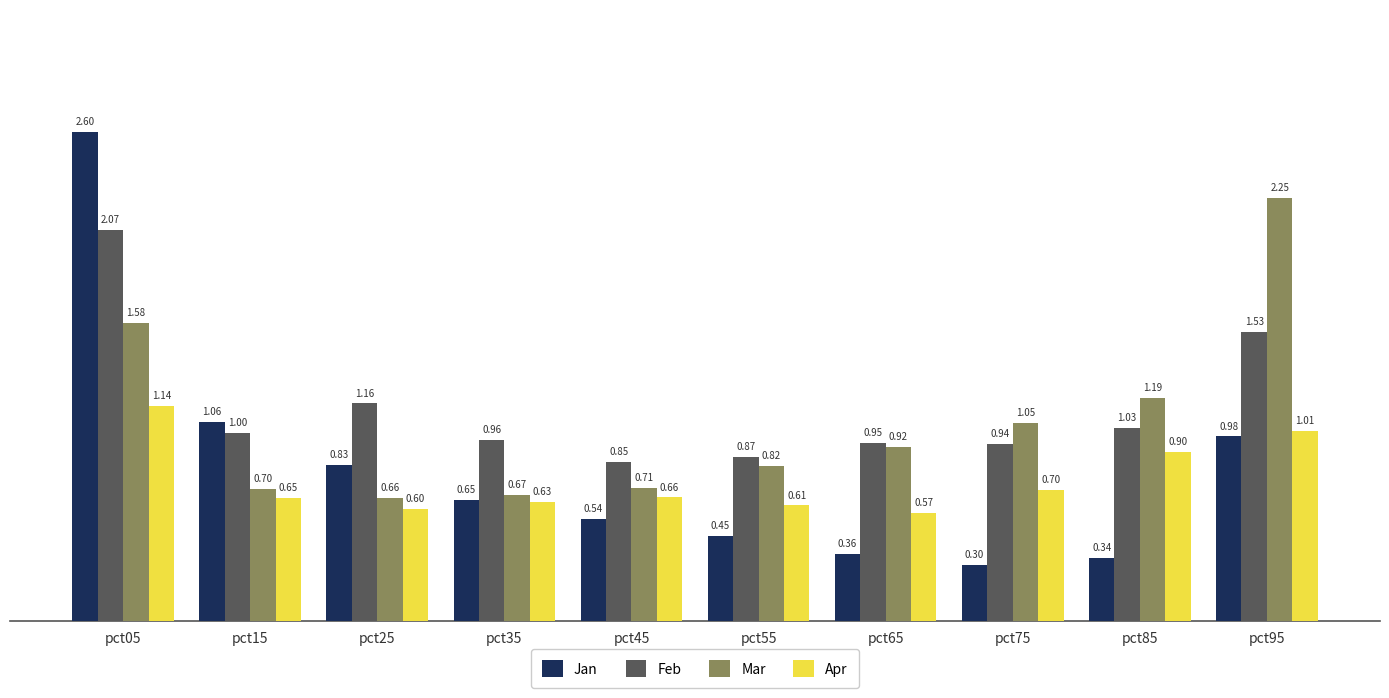

What is the average value of the Apr series?

0.7